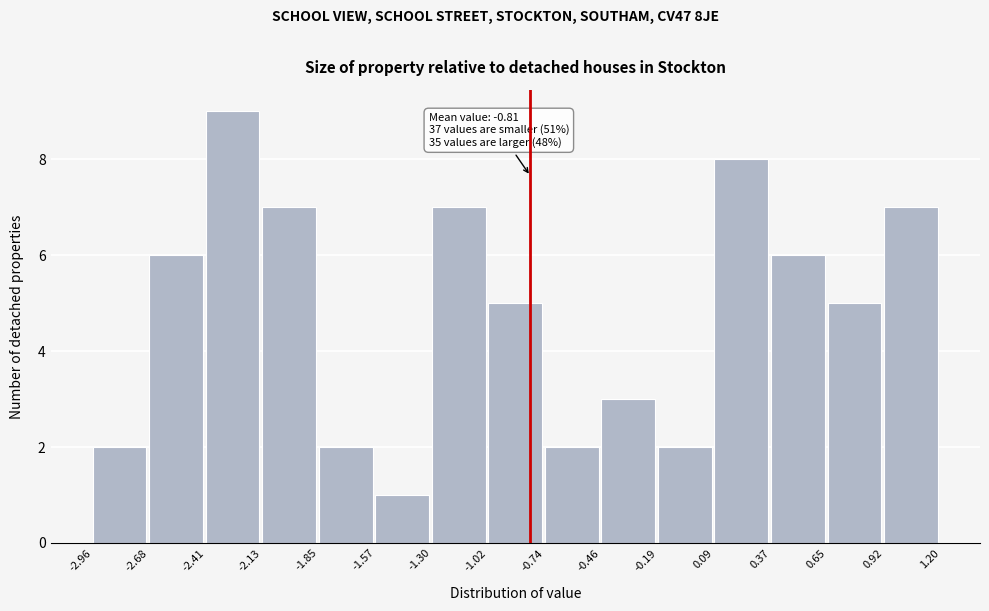

Which range on the x-axis has the tallest bar?

-2.41 to -2.13